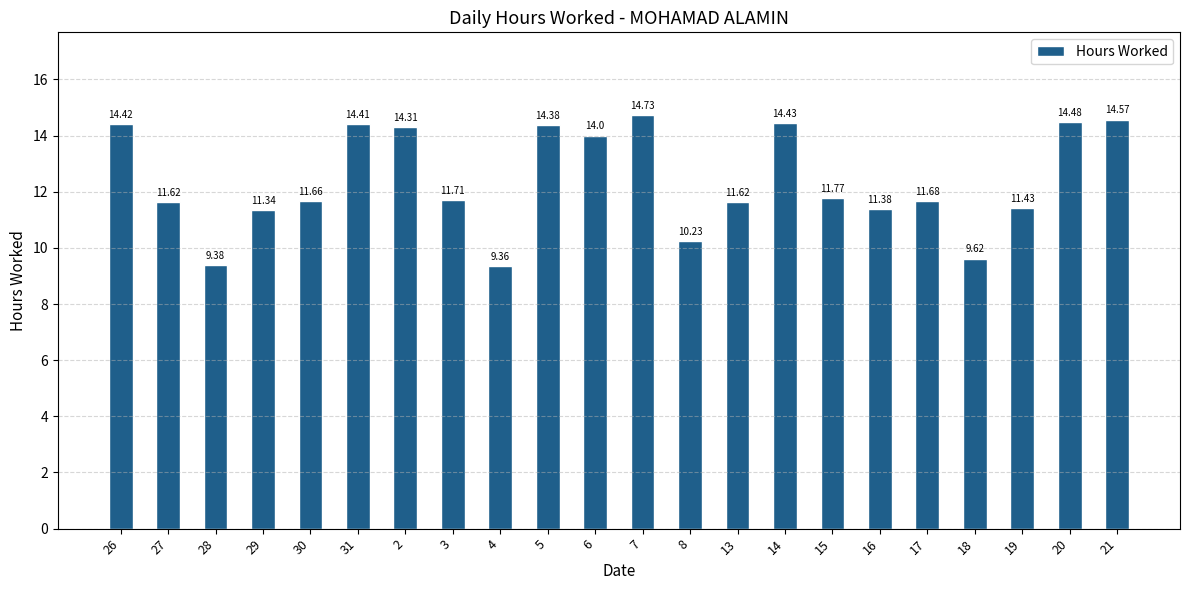

Where is the data nearest to the value 12?

15